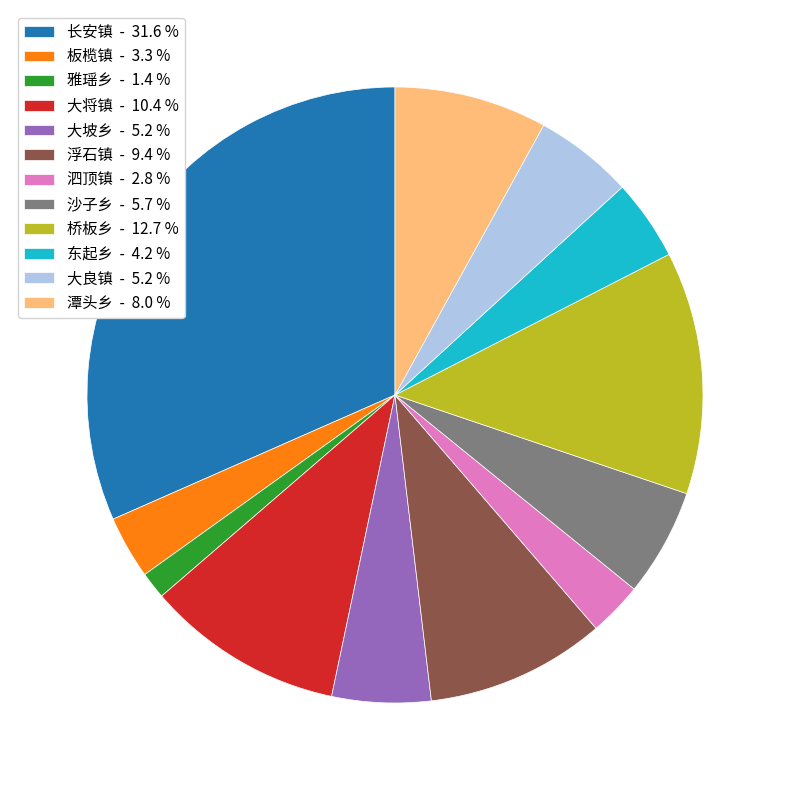

Between 大坡乡 and 板榄镇, which is larger?

大坡乡